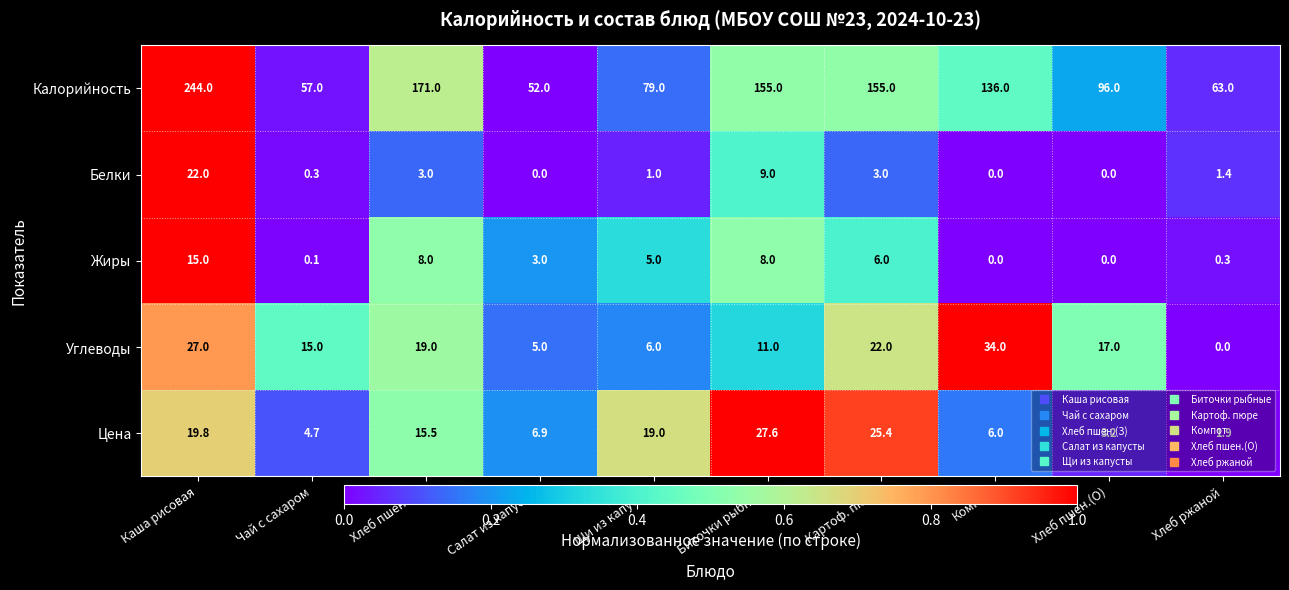

What is the difference between the Цена values at Щи из капусты and Компот?

13.0